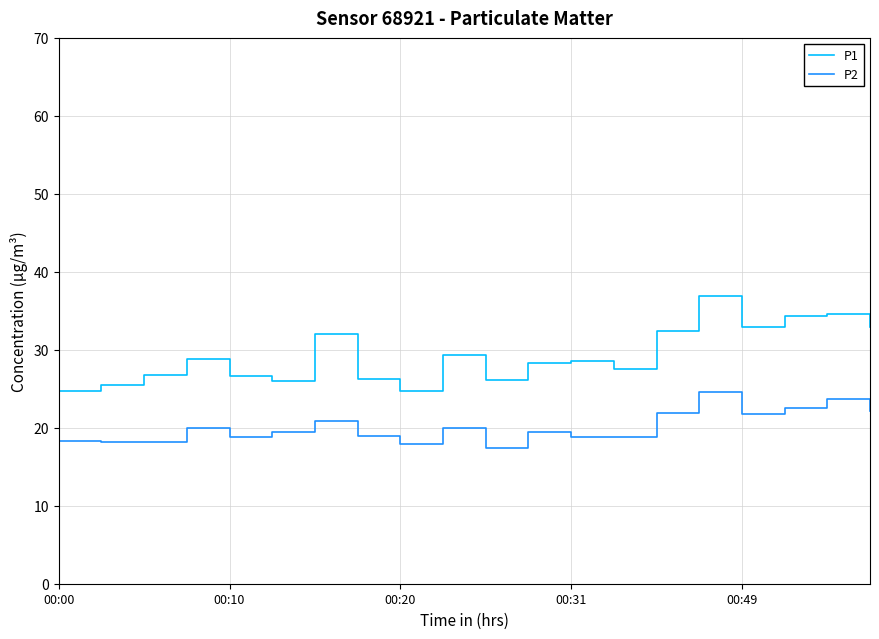

Which series has the largest total across all categories?

P1